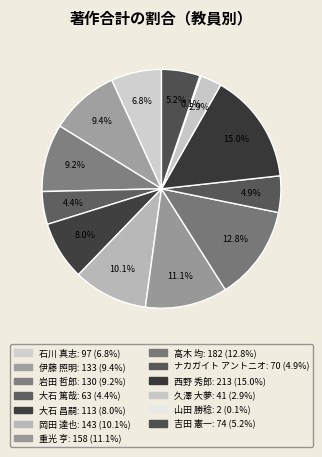

Does 岡田 達也 account for over 50% of the chart?

No